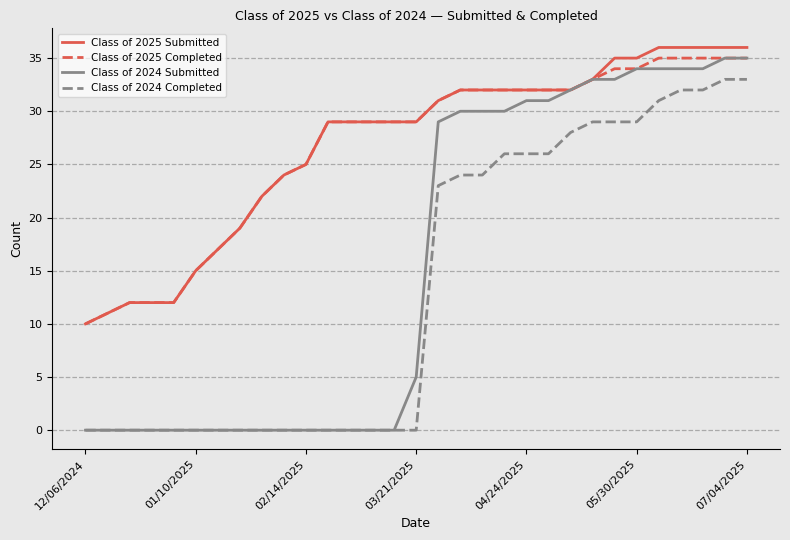

Which series has the largest range (max minus min)?

Class of 2024 Submitted